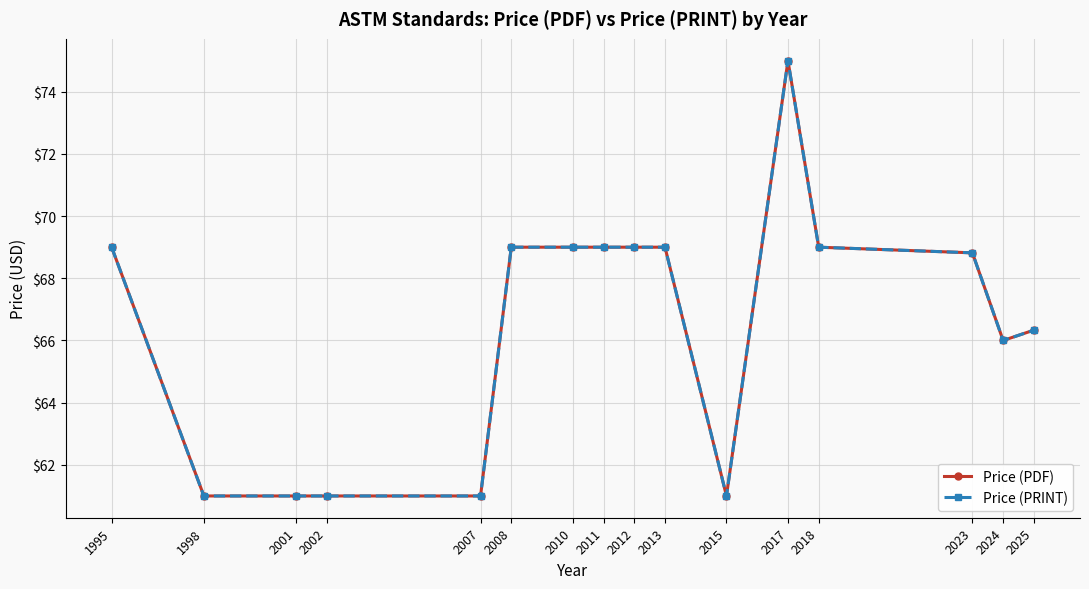

What is the maximum value shown in the chart?

75.0